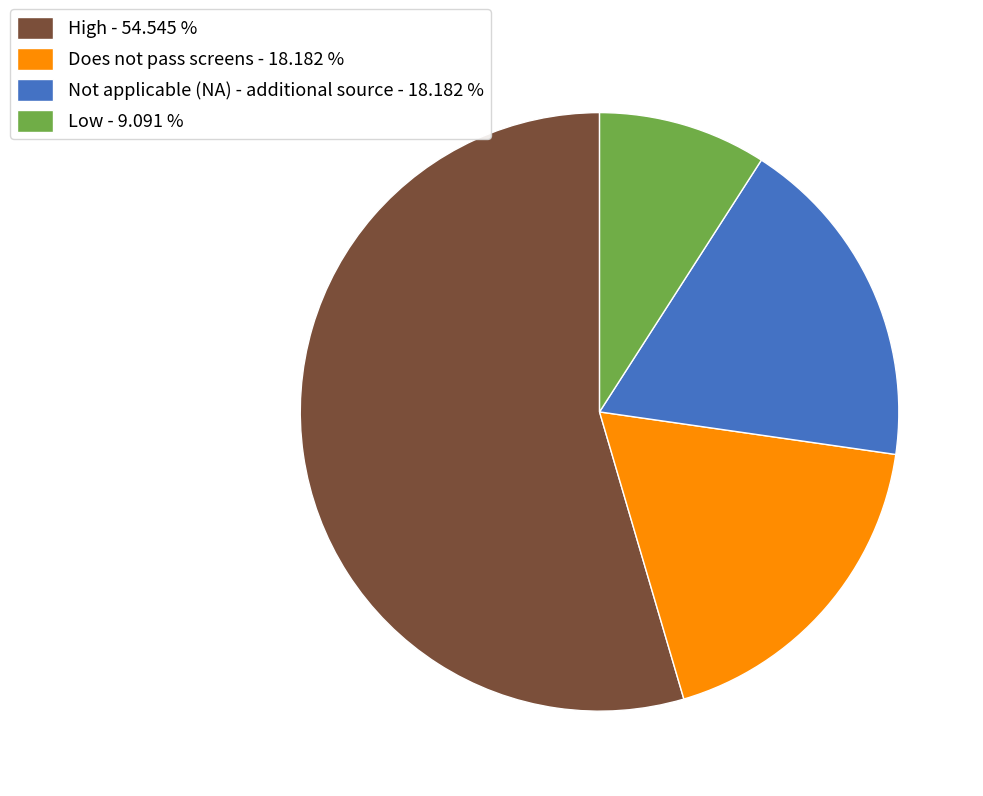

The High slice represents 62% of the pie. True or false?

False